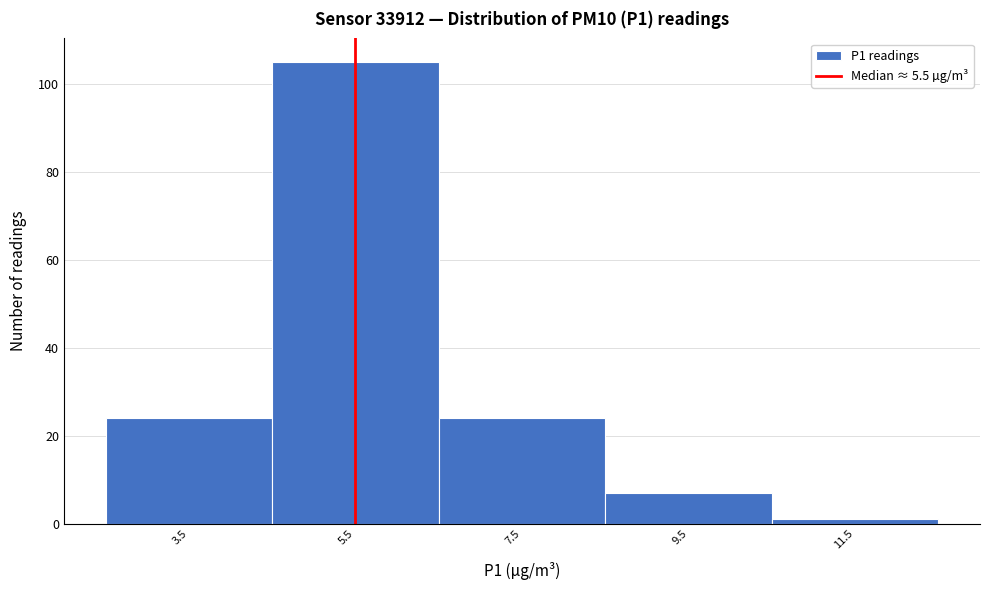

Reading left to right, transcribe this chart: for each bar, give the range it covers on the x-axis and its height. The values are not printed on the chart, so give them approximately, as read against the axis.

2.5 to 4.5: 24
4.5 to 6.5: 106
6.5 to 8.5: 24
8.5 to 10.5: 8
10.5 to 12.5: under 2